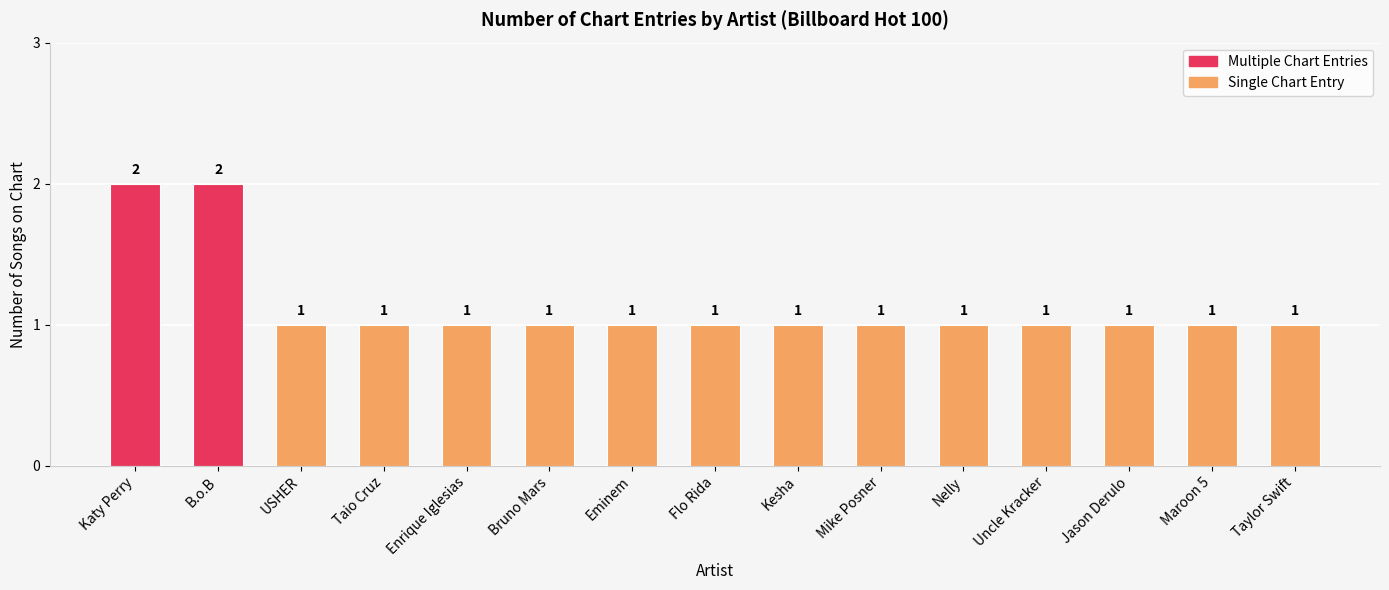

The chart shows a value of 2 at Katy Perry. True or false?

True